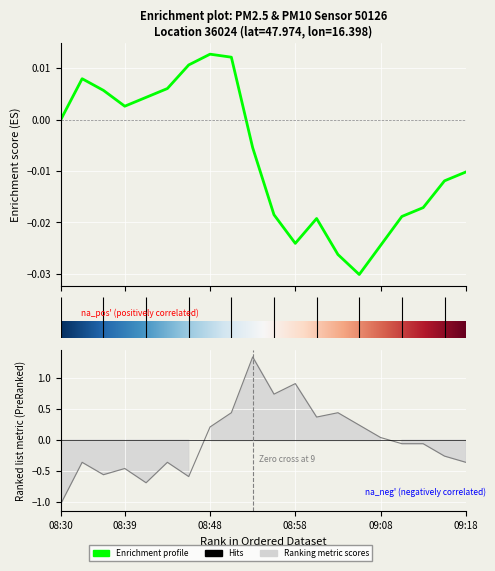

What is the change in value from 08:46 to 09:15?

+0.3